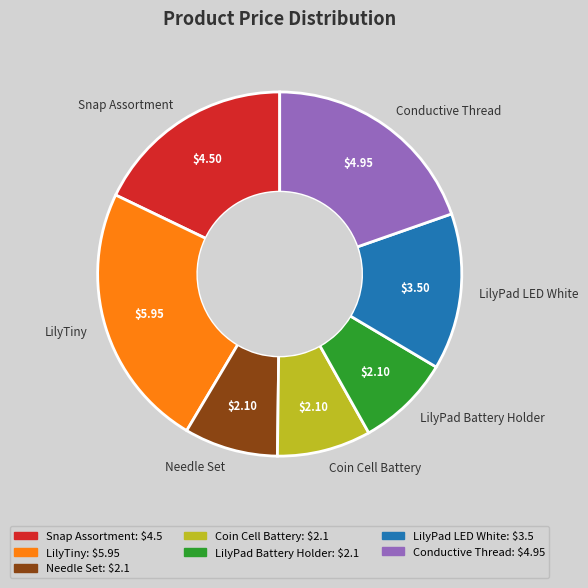

Combined, do Coin Cell Battery and LilyTiny account for over 50%?

No